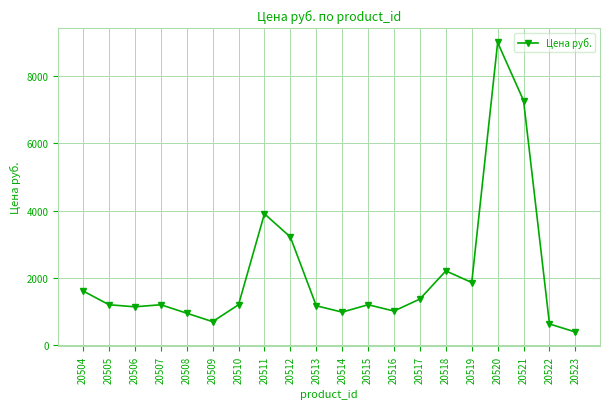

Where is the data nearest to the value 4696?

20511